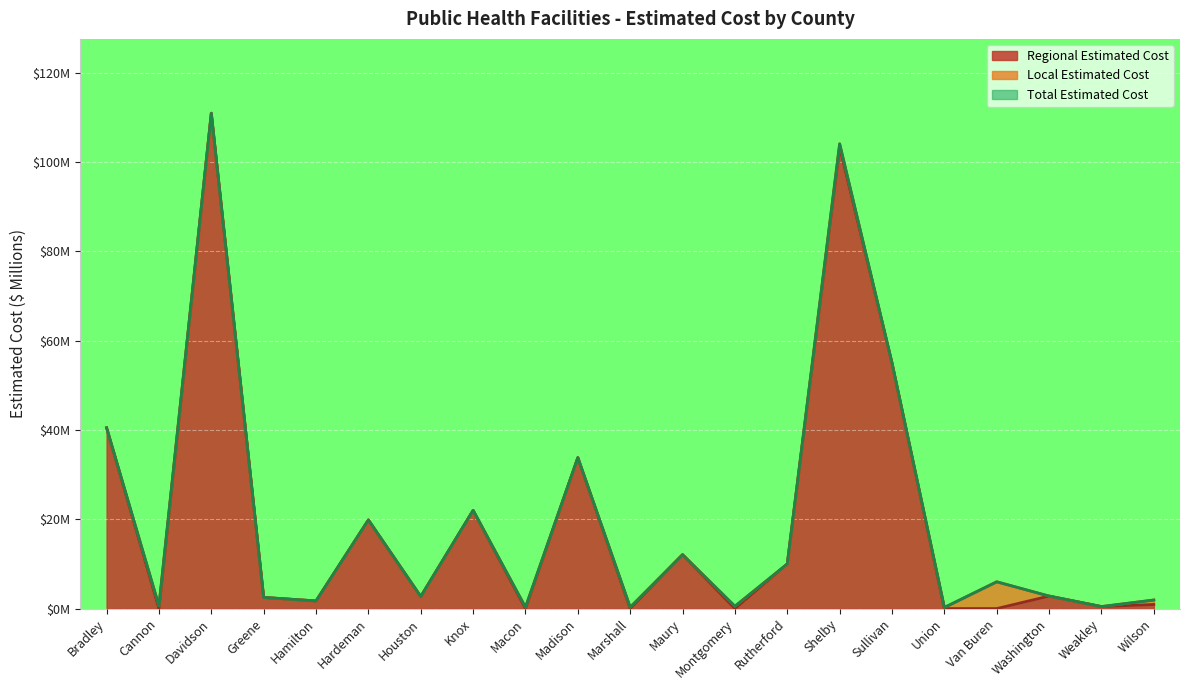

True or false: Total Estimated Cost and Regional Estimated Cost intersect in this chart.

False